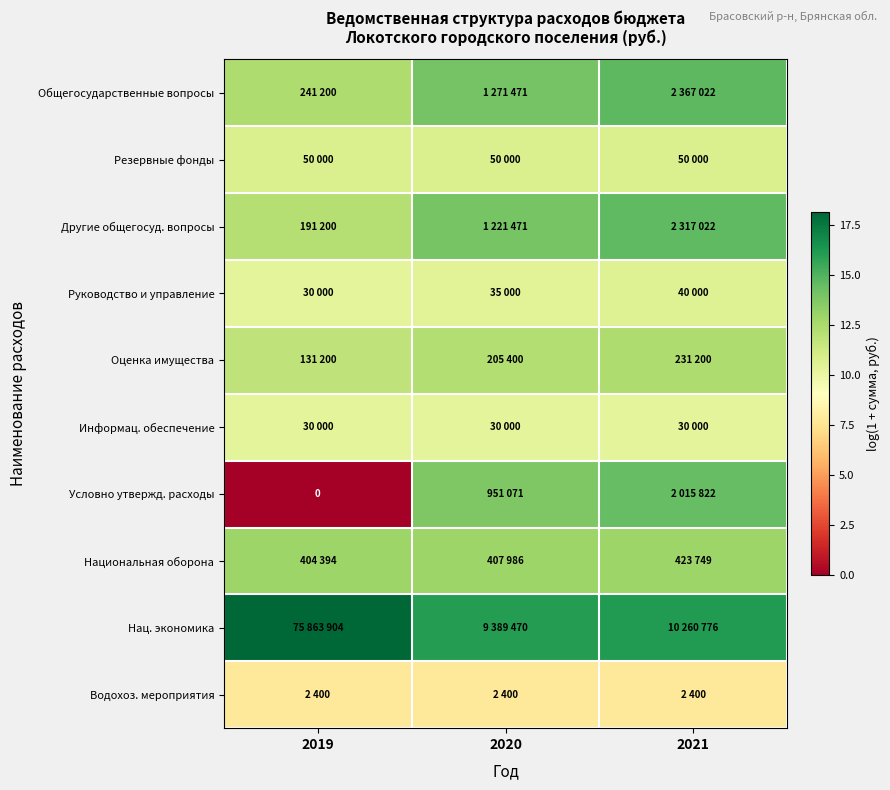

True or false: Водохоз. мероприятия has a value of 3.1 at 2021.

False